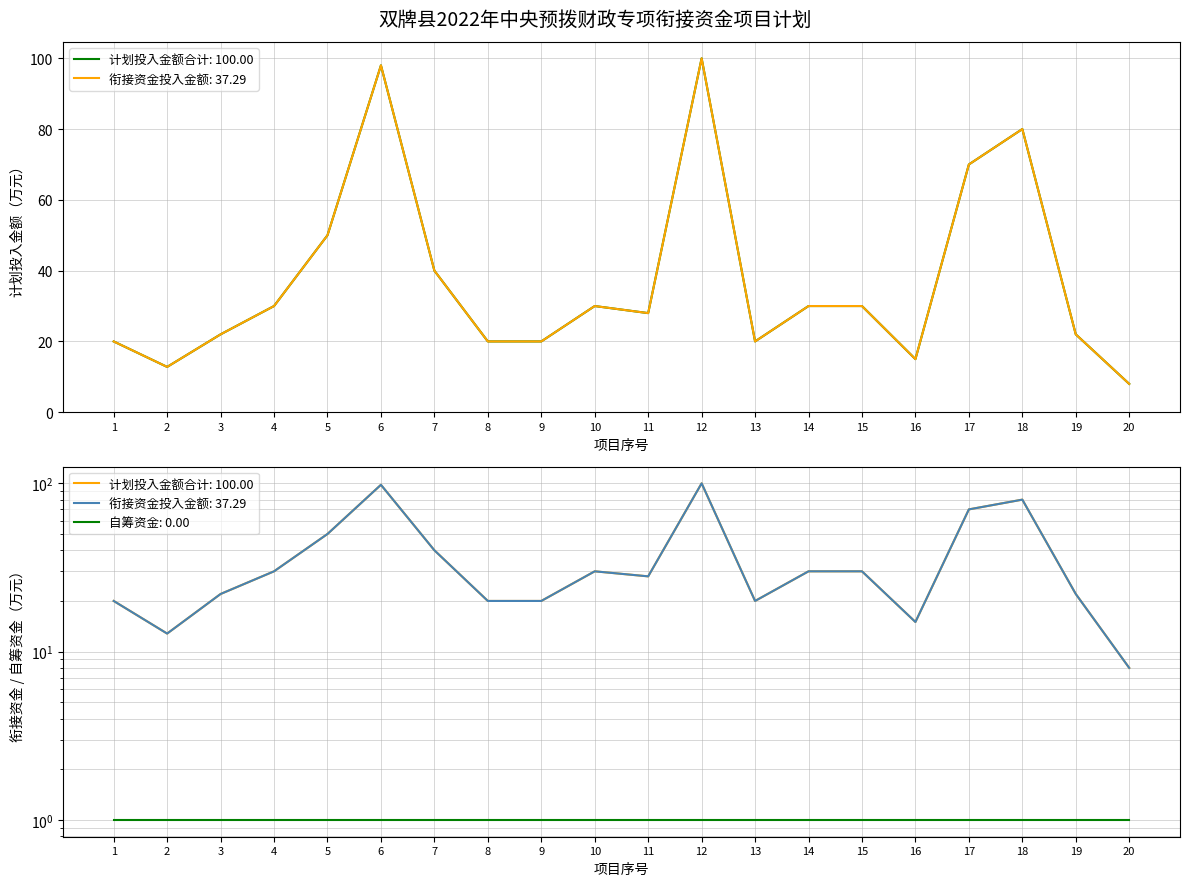

Reading left to right, transcribe all the data shown in this chart.

计划投入金额合计: 1=20.0	2=12.8	3=22.0	4=30.0	5=50.0	6=98.0	7=40.0	8=20.0	9=20.0	10=30.0	11=28.0	12=100.0	13=20.0	14=30.0	15=30.0	16=15.0	17=70.0	18=80.0	19=22.0	20=8.0
衔接资金投入金额: 1=20.0	2=12.8	3=22.0	4=30.0	5=50.0	6=98.0	7=40.0	8=20.0	9=20.0	10=30.0	11=28.0	12=100.0	13=20.0	14=30.0	15=30.0	16=15.0	17=70.0	18=80.0	19=22.0	20=8.0